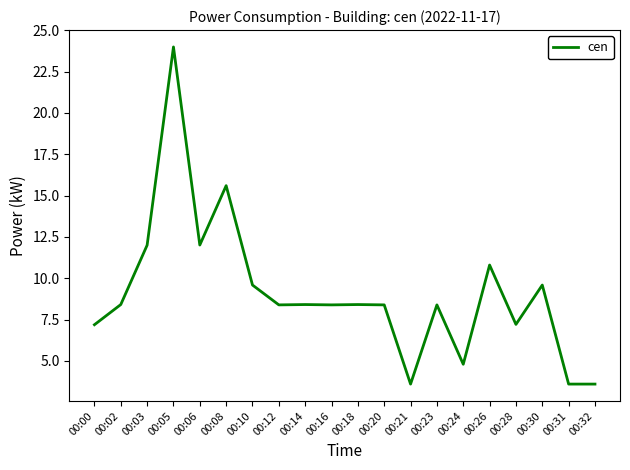

At which category does the data reach its first local valley?

00:06